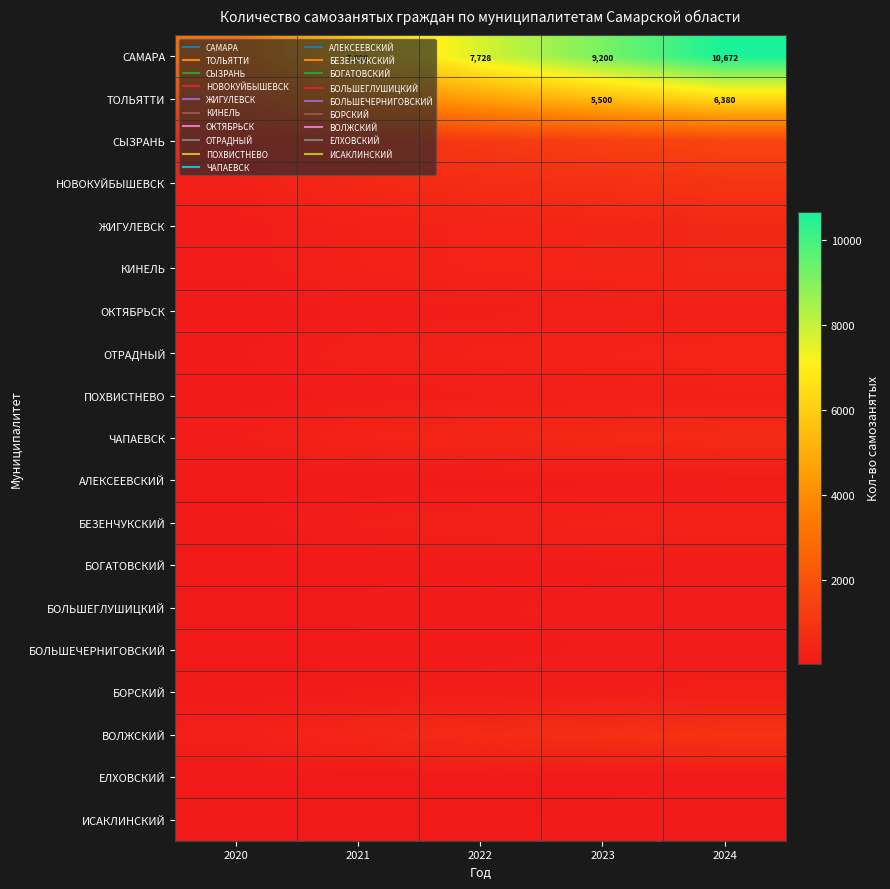

Rank the categories by ВОЛЖСКИЙ value from lowest to highest.

2020, 2021, 2022, 2023, 2024